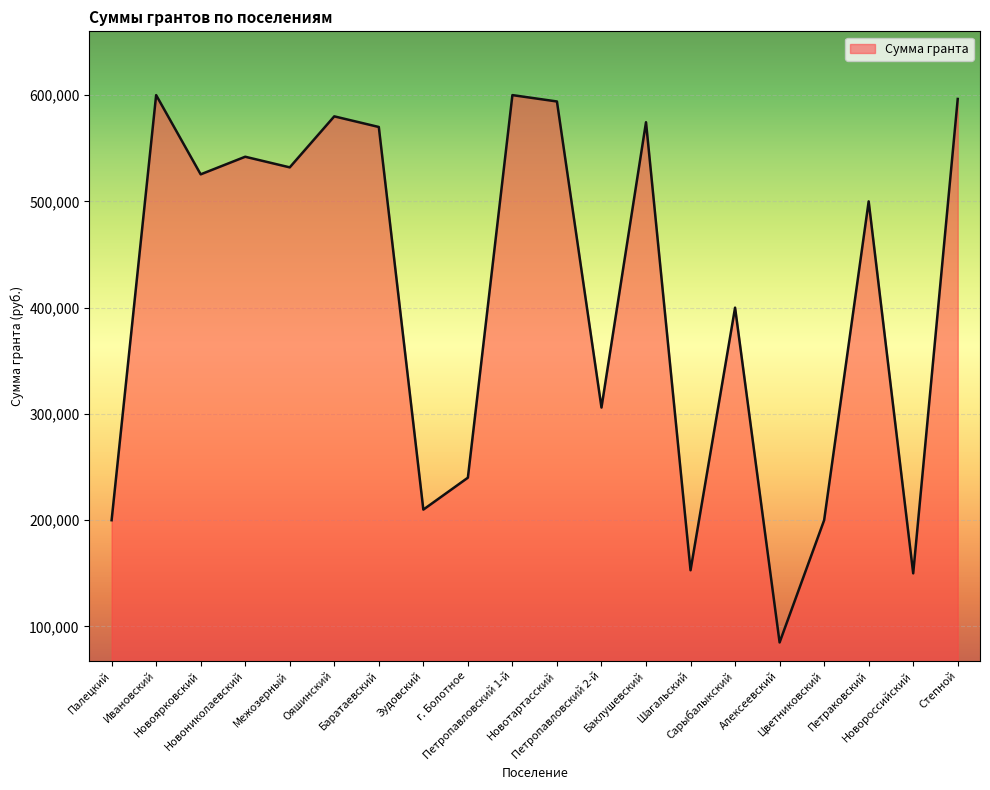

What is the greatest value displayed?

600000